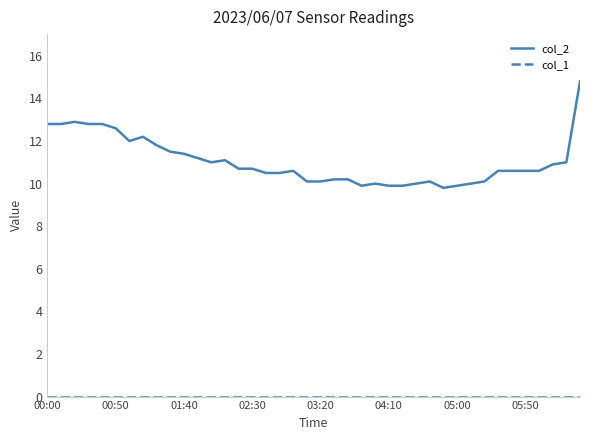

What is the minimum value for col_2?

9.8